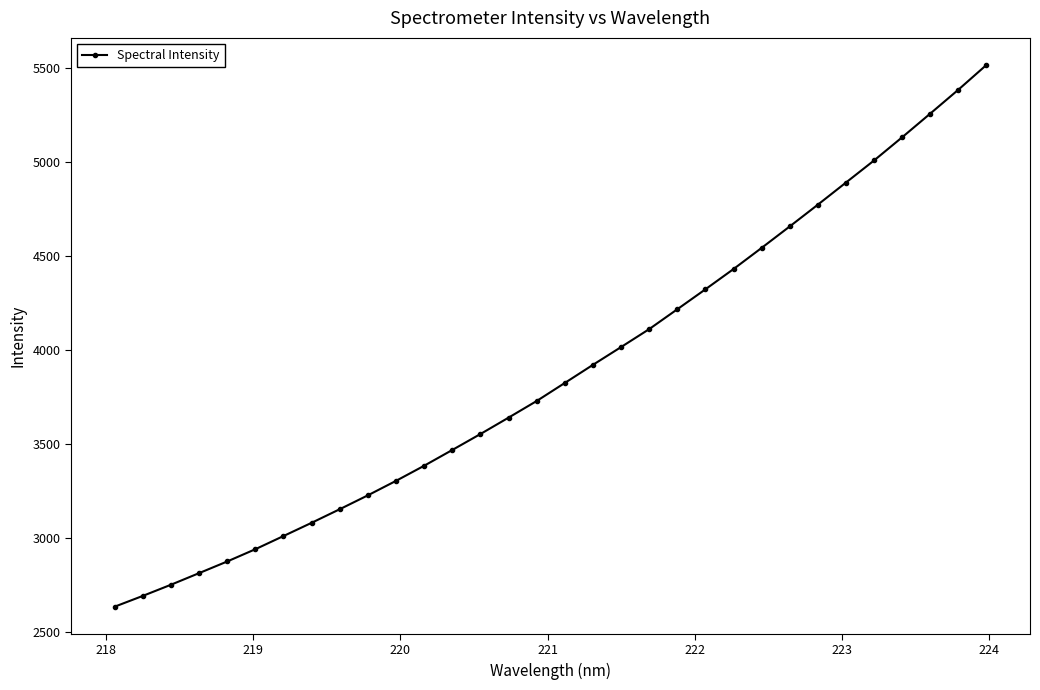

Does the chart display data point markers on the line(s)?

Yes